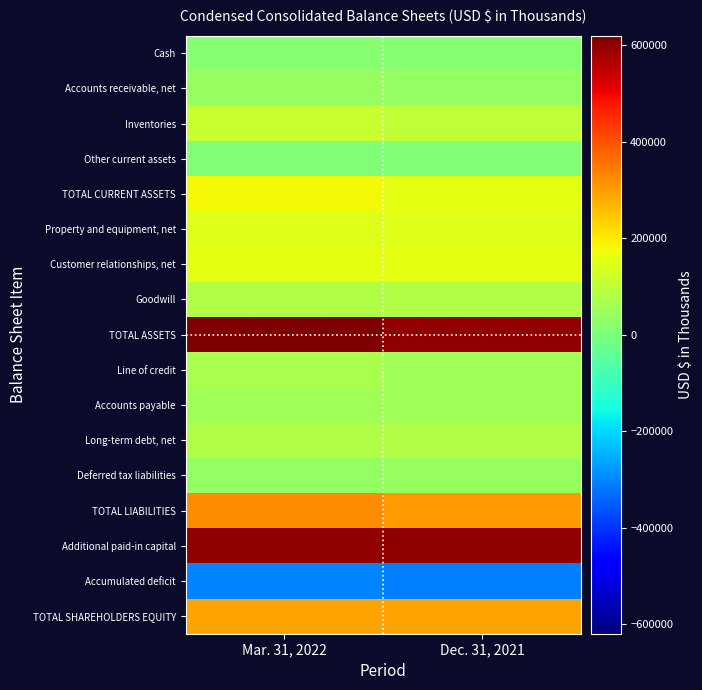

What is the spread (max minus min) of values at Mar. 31, 2022?

923236